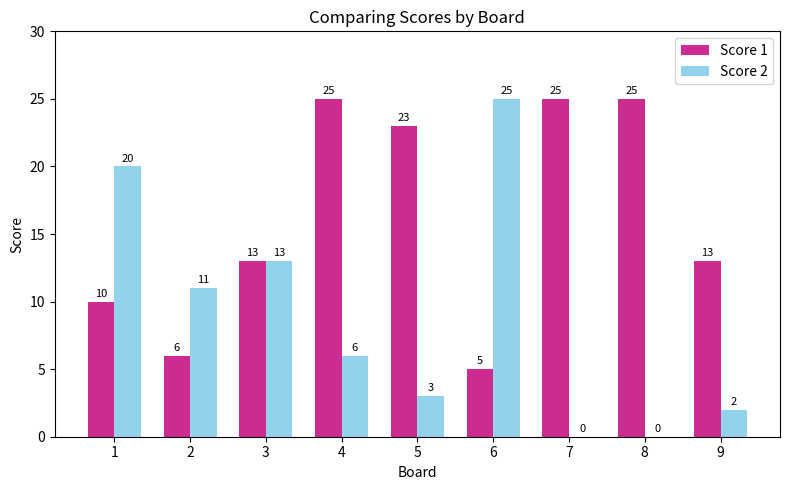

Which series changed the most between 7 and 9?

Score 1